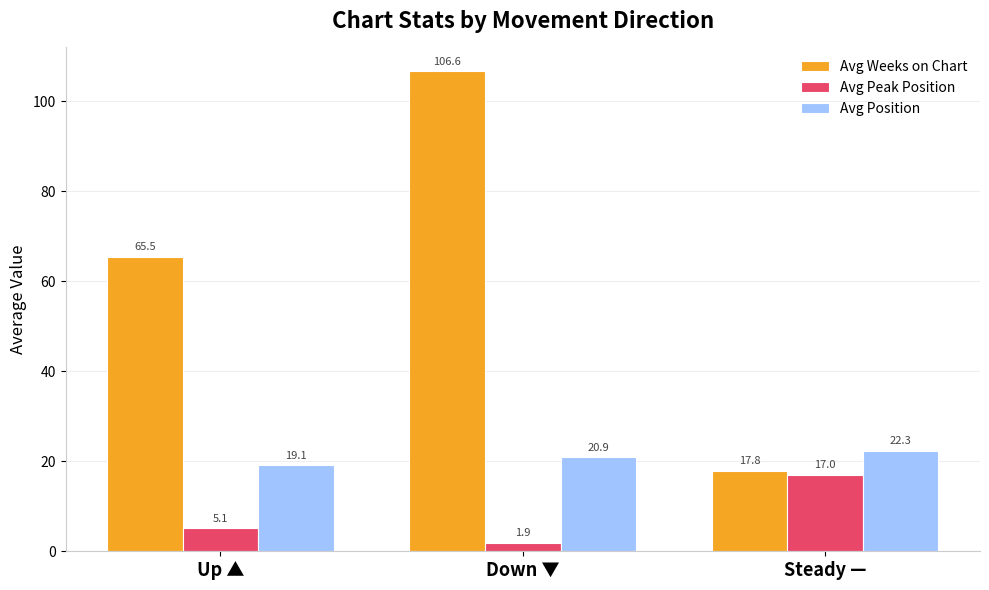

The value of Avg Weeks on Chart at Up ▲ is 31.4. True or false?

False